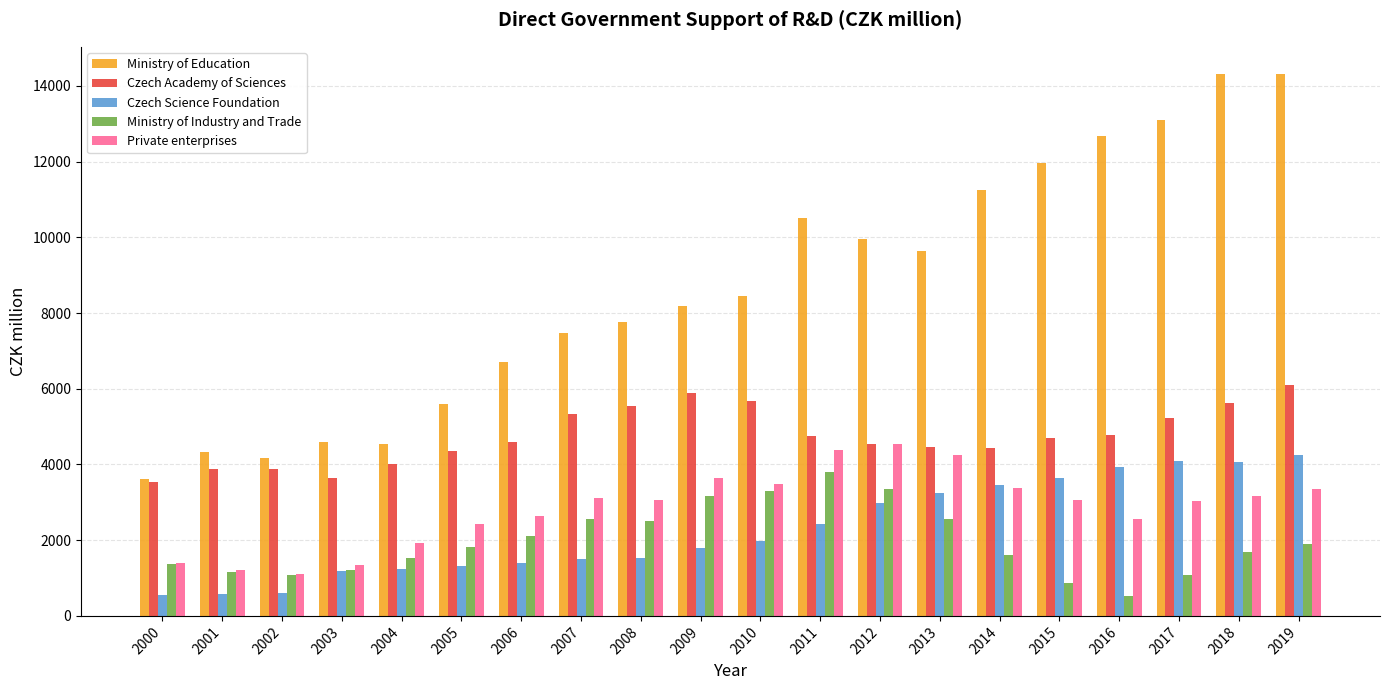

The Ministry of Industry and Trade series shows 2778.4 at 2014. True or false?

False